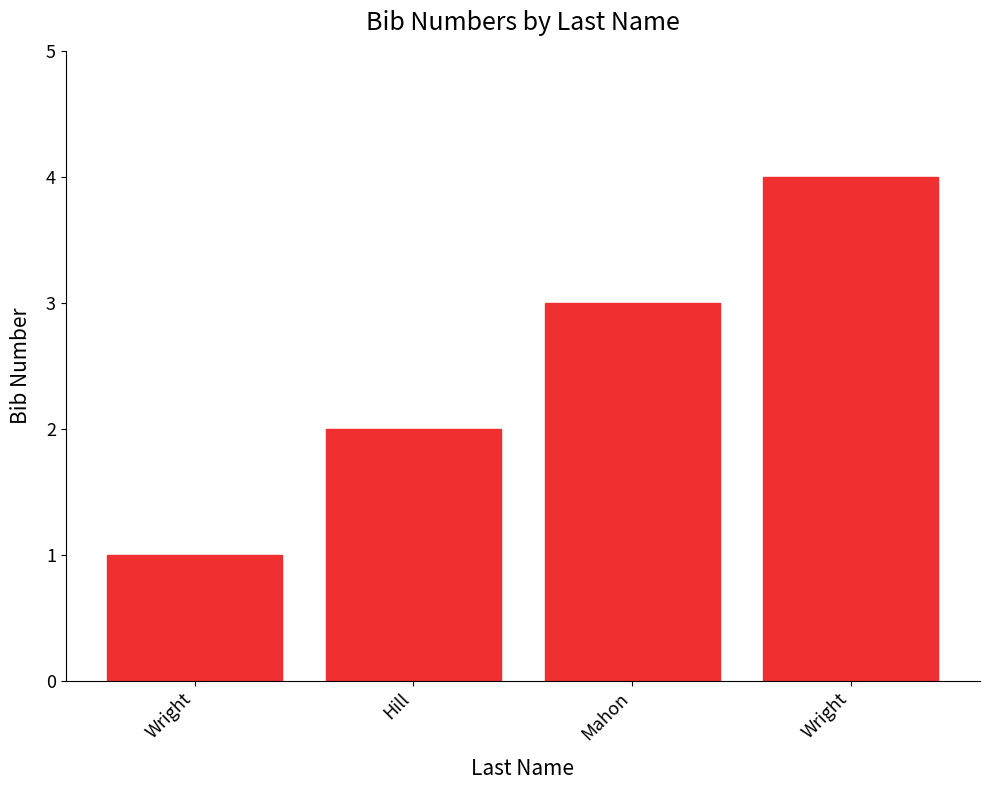

The chart shows a value of 6 at Wright. True or false?

False